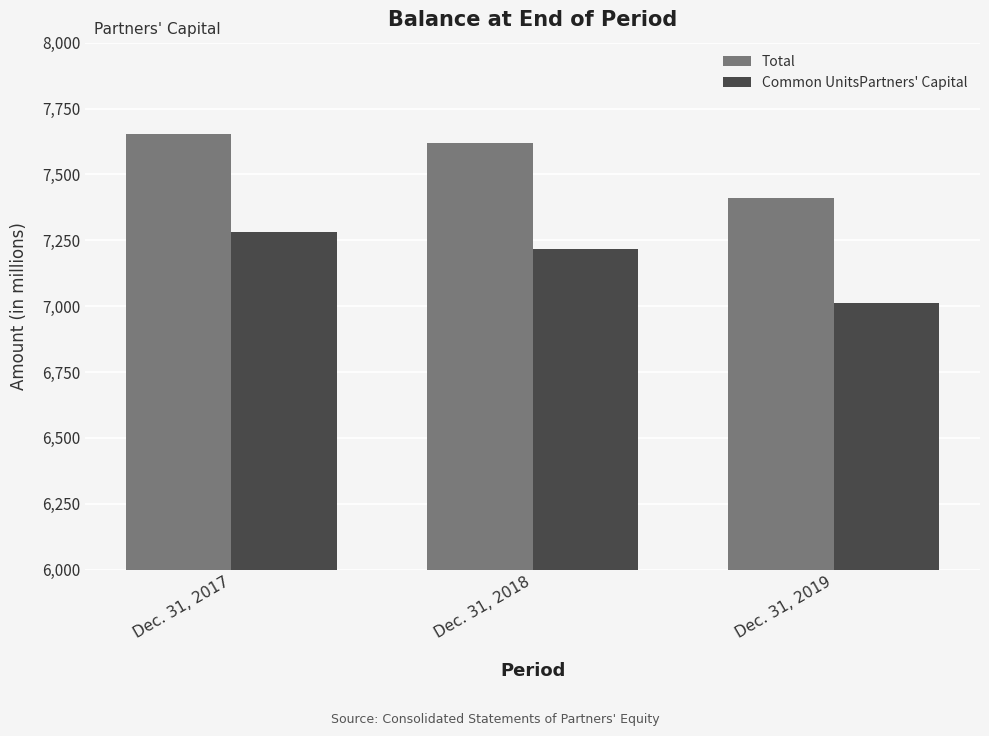

List the series in order of their peak value, highest first.

Total, Common UnitsPartners' Capital